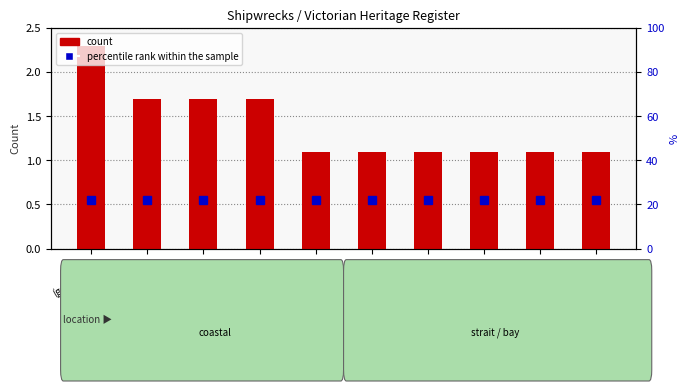

Read the value at Apollo
Bay.

1.7